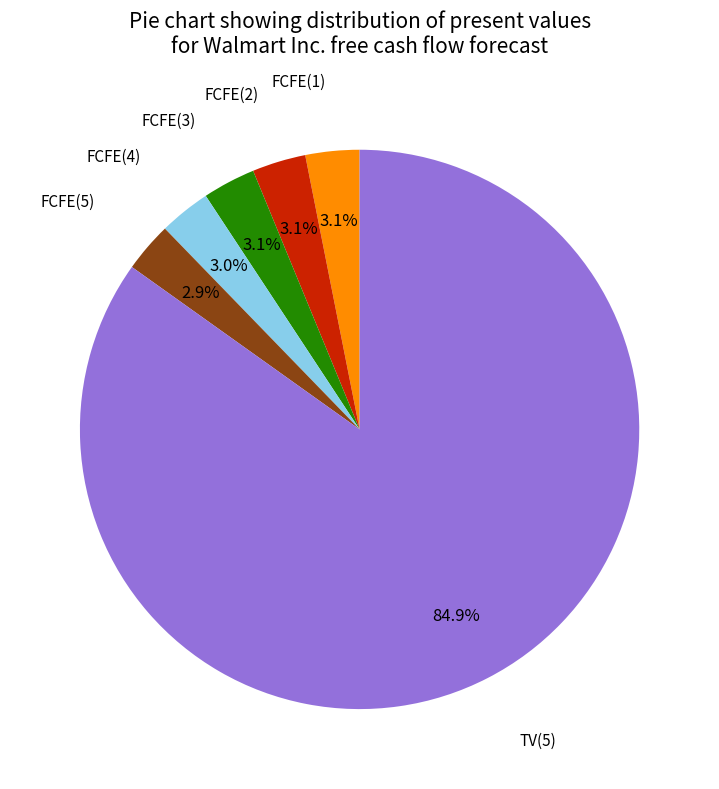

Is there any slice that represents more than half of the pie?

Yes